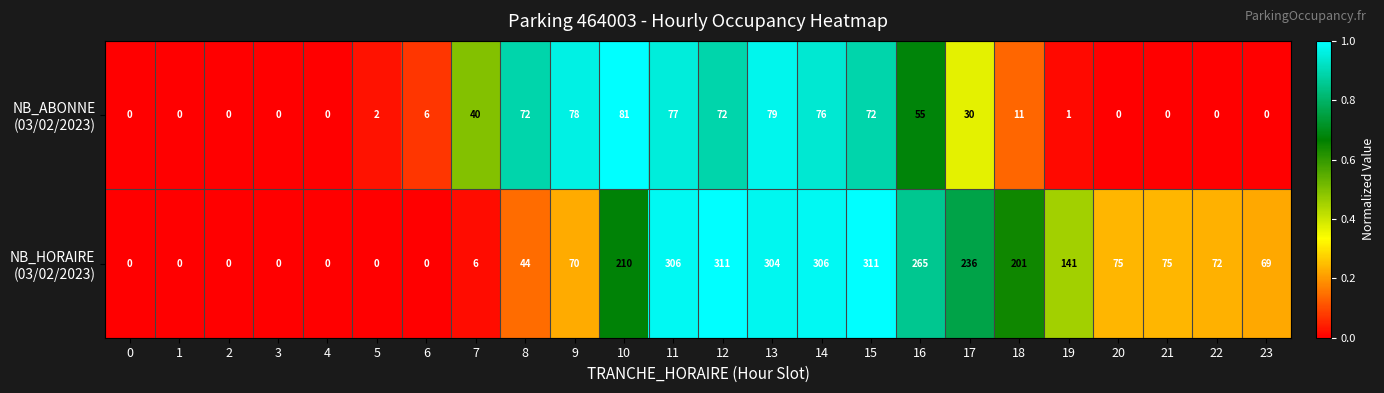

What is the maximum value shown in the chart?

311